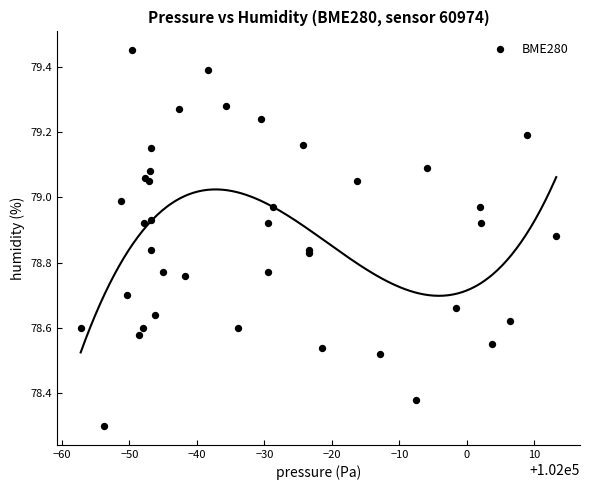

What Y value in the scatter plot is closest to 78?

78.3